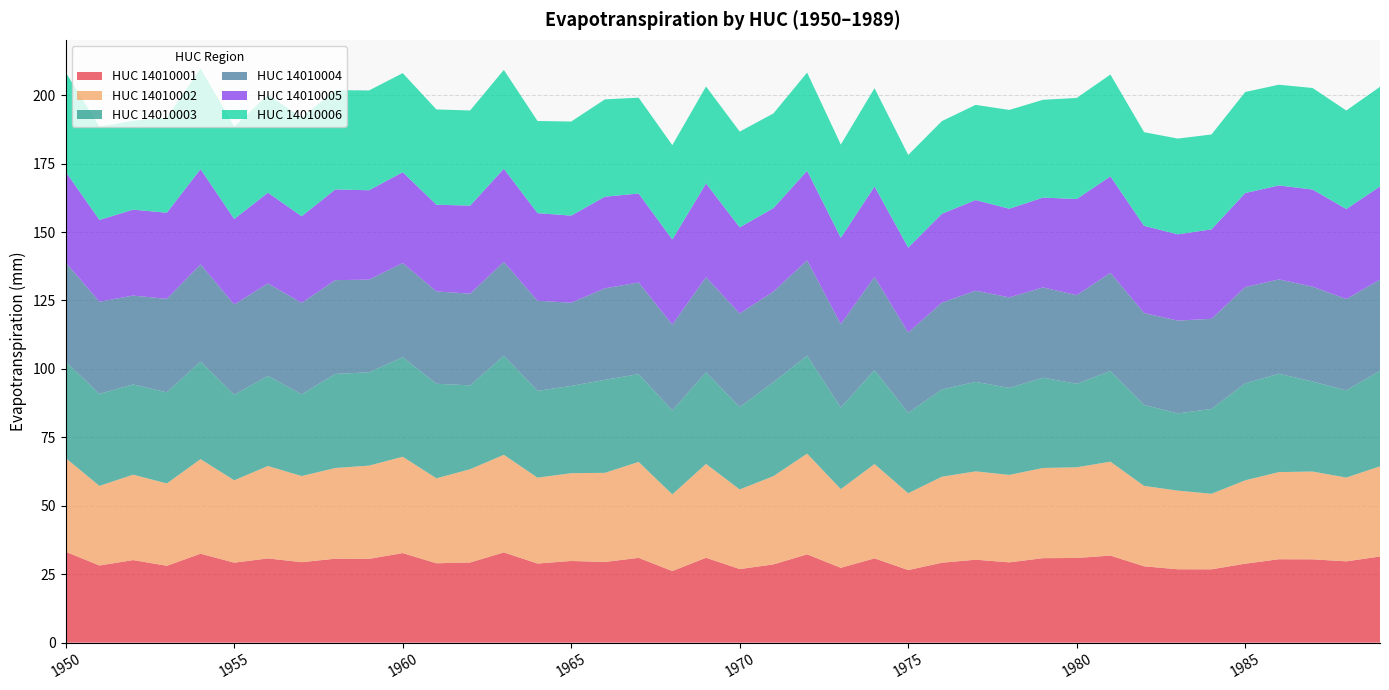

Reading right to left, extract all data points from this chart.

HUC_14010001: 31.5	29.7	30.4	30.5	28.8	26.8	26.8	27.9	31.8	30.9	30.9	29.3	30.3	29.2	26.5	30.8	27.3	32.3	28.6	26.9	31.0	26.2	31.0	29.5	29.8	28.9	33.0	29.3	29.0	32.7	30.6	30.7	29.4	30.8	29.2	32.5	28.1	30.2	28.2	33.2
HUC_14010002: 33.0	30.6	32.1	31.8	30.5	27.6	28.7	29.4	34.3	33.1	32.9	31.9	32.3	31.4	28.1	34.5	28.7	36.8	32.2	29.1	34.3	28.0	35.0	32.6	32.1	31.4	35.7	34.1	31.0	35.2	34.1	33.1	31.5	33.8	30.1	34.6	30.1	31.2	29.1	34.2
HUC_14010003: 34.9	31.8	32.9	35.9	35.4	31.0	28.2	29.6	33.1	30.5	33.0	31.8	32.7	31.9	29.4	34.3	29.8	35.8	34.3	30.1	33.5	30.6	32.1	34.0	31.9	31.7	36.2	30.6	34.5	36.3	34.1	34.4	29.9	32.9	31.2	35.6	33.3	33.0	33.6	35.2
HUC_14010004: 33.3	33.4	34.7	34.5	35.2	32.9	33.9	33.6	35.9	32.4	33.0	33.1	33.3	31.7	29.4	34.1	30.5	34.8	33.1	34.2	34.8	31.4	33.5	33.4	30.4	32.9	34.3	33.5	33.7	34.4	33.8	34.3	33.4	33.8	33.0	35.5	34.1	32.5	33.7	36.2
HUC_14010005: 34.0	32.9	35.5	34.3	34.4	32.7	31.5	31.9	35.2	35.1	32.8	32.4	33.1	32.5	31.0	33.0	31.6	32.7	30.5	31.5	34.3	31.1	32.5	33.5	31.8	32.0	34.0	32.2	31.7	33.2	32.7	33.1	31.6	33.1	31.2	34.8	31.5	31.4	29.9	33.1
HUC_14010006: 36.4	36.0	37.1	36.8	36.9	34.7	35.0	34.2	37.2	36.9	35.7	36.1	34.8	33.9	33.8	35.9	34.1	35.9	34.6	35.0	35.4	34.4	35.0	35.6	34.4	33.7	36.1	34.8	34.8	36.2	36.5	36.3	36.1	35.8	33.8	36.7	34.8	32.5	34.1	36.3